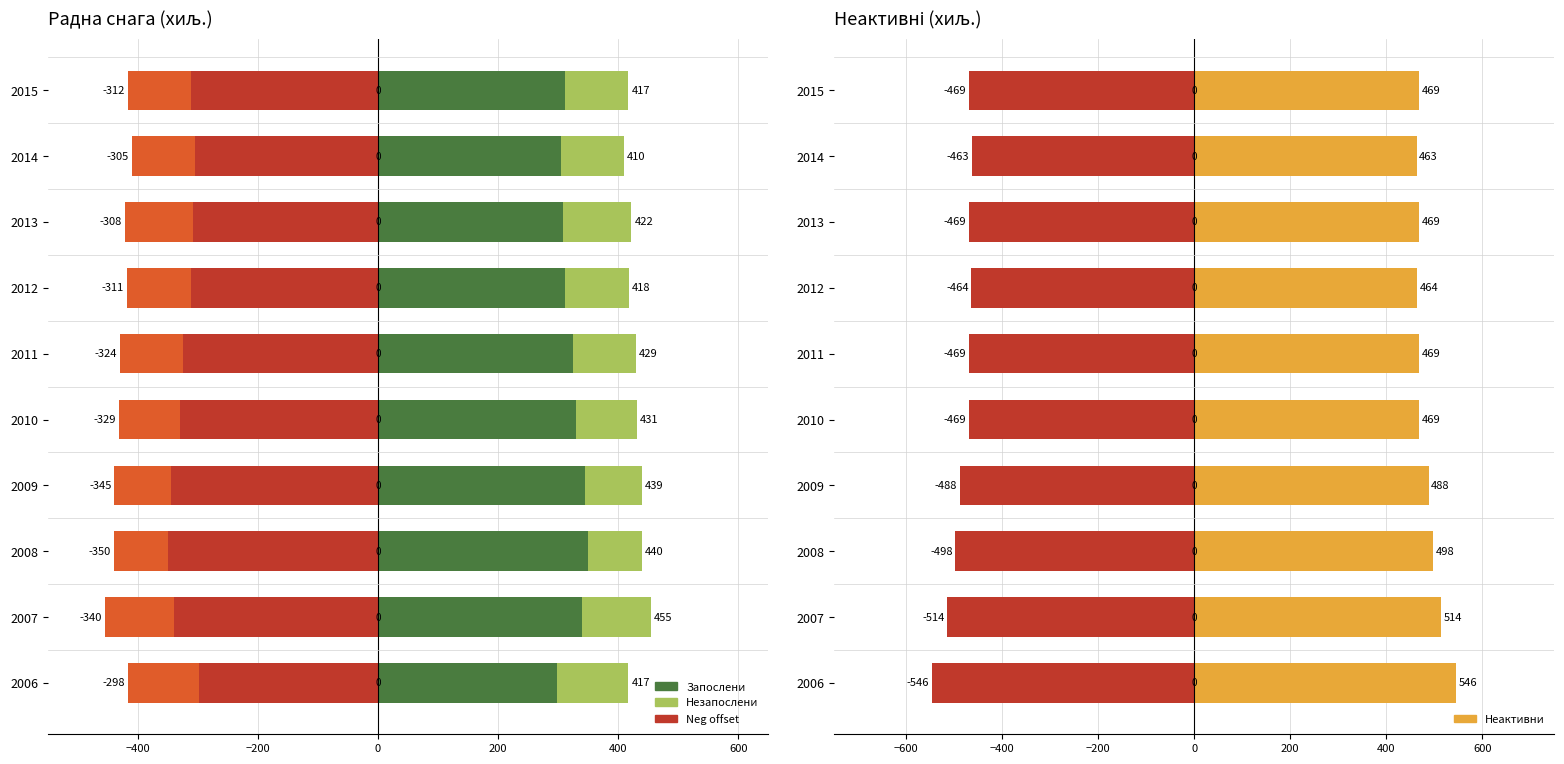

What is the highest value of the Запослени (-) series?

-298